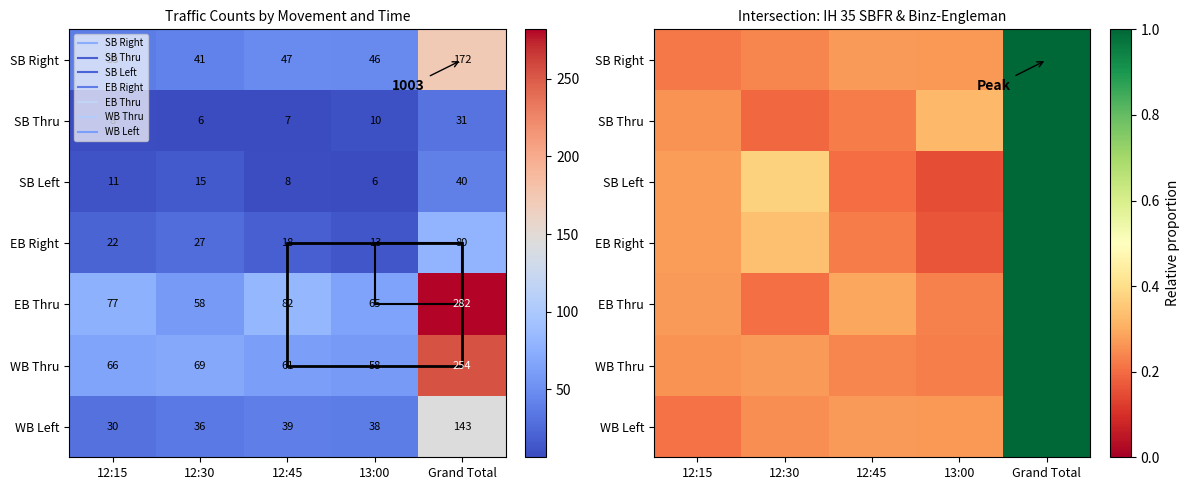

List the series in order of their peak value, lowest first.

SB Thru, SB Left, EB Right, WB Left, SB Right, WB Thru, EB Thru